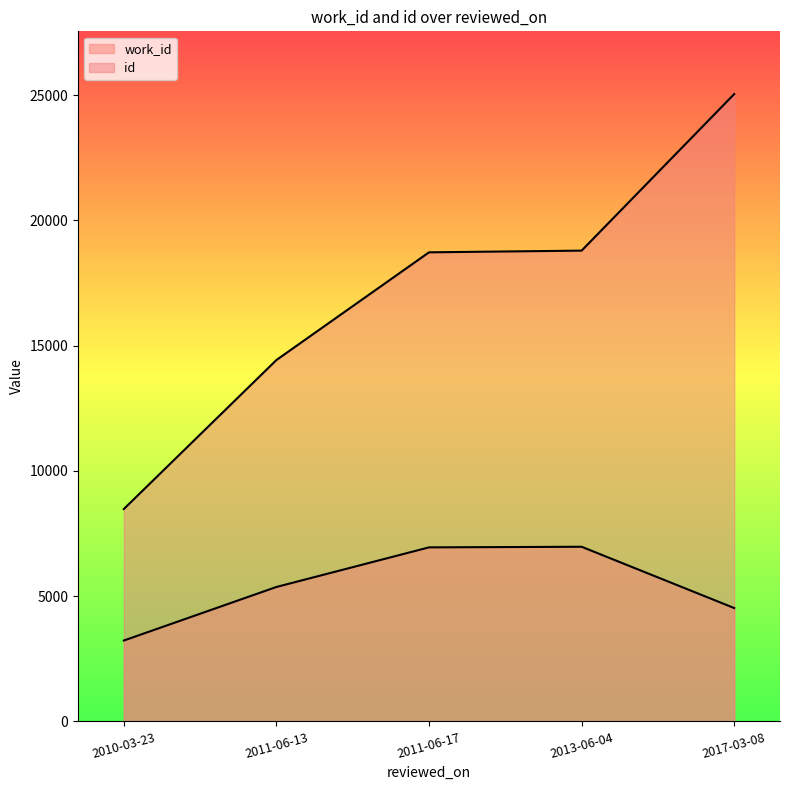

Does the chart display data point markers on the line(s)?

No